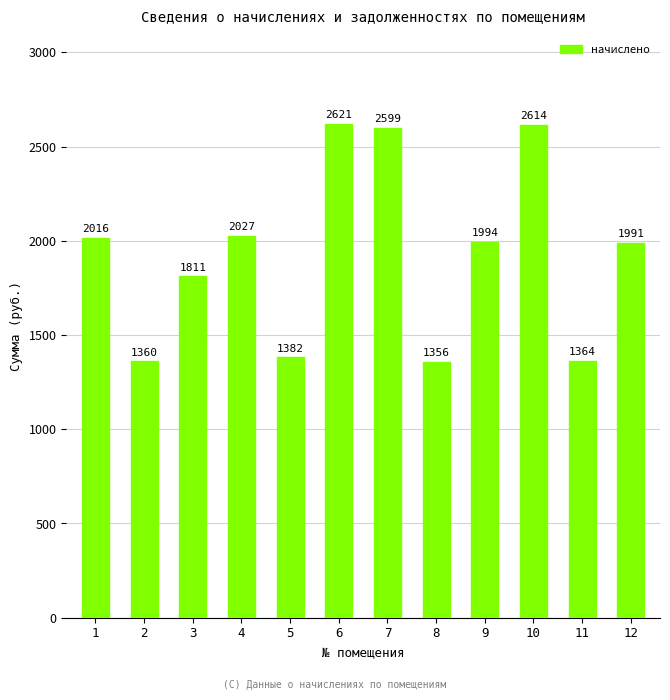

What is the value of the 8th bar from the left?

1356.4